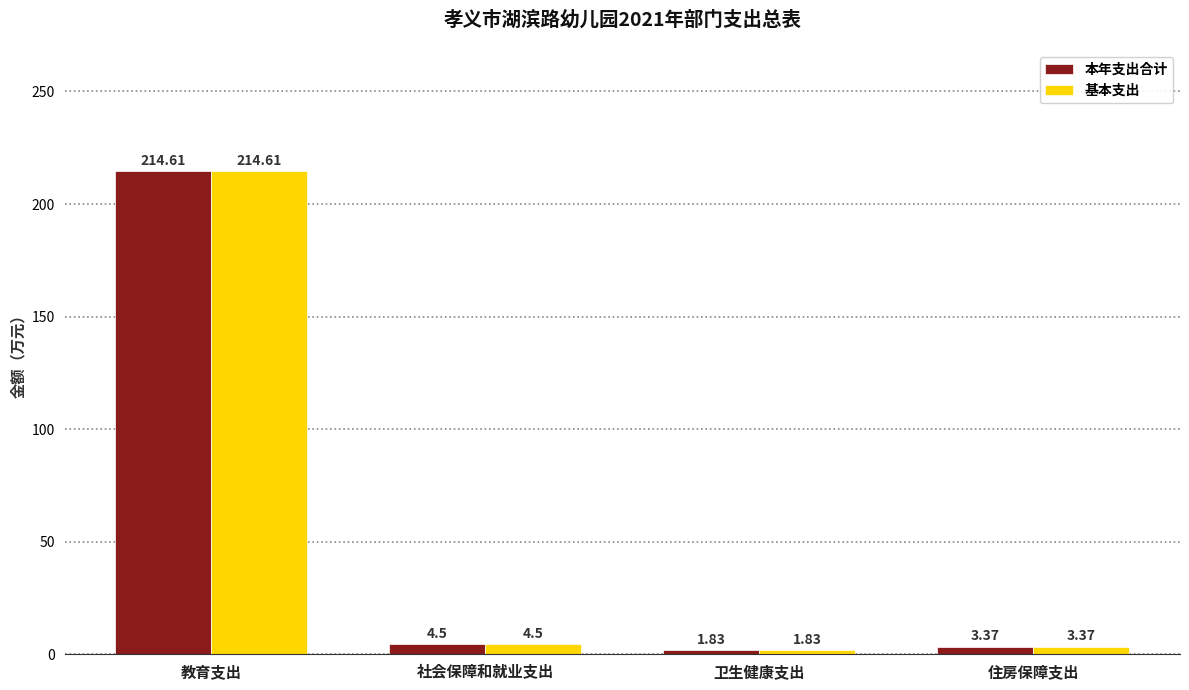

How many data points does each series have?

4